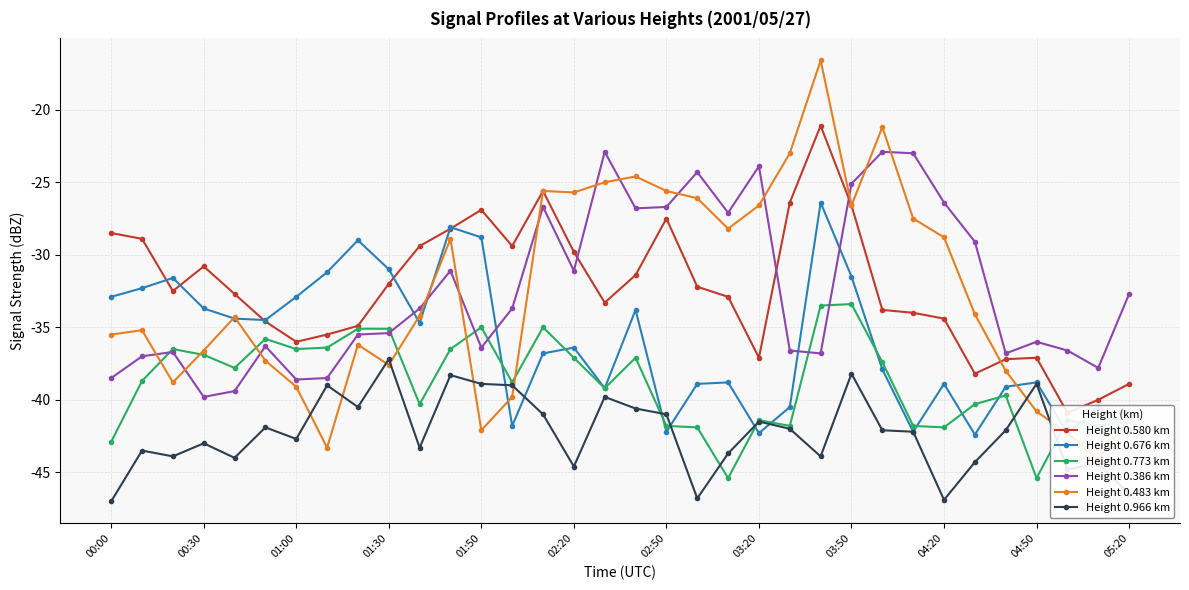

How many interior local peaks does the Height 0.966 km series have?

11